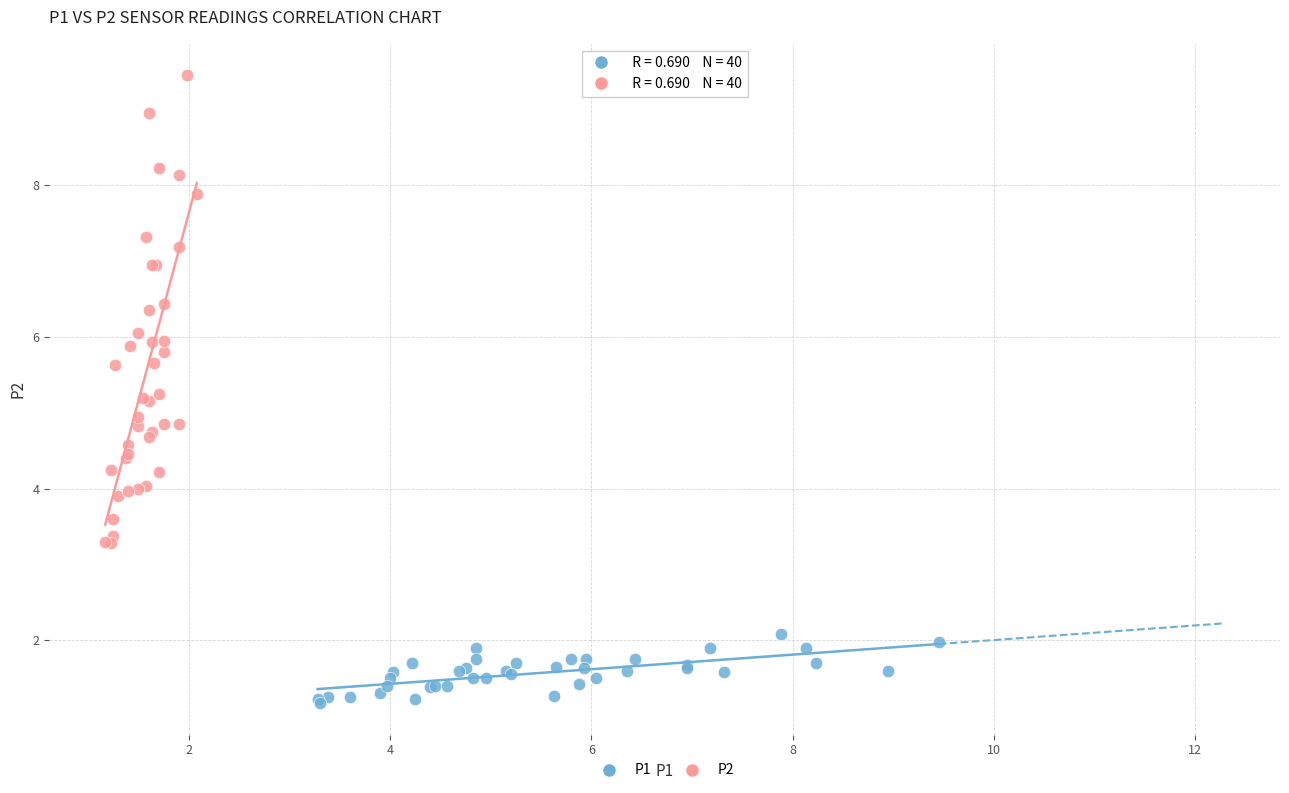

Which series contains the highest Y value?

P2